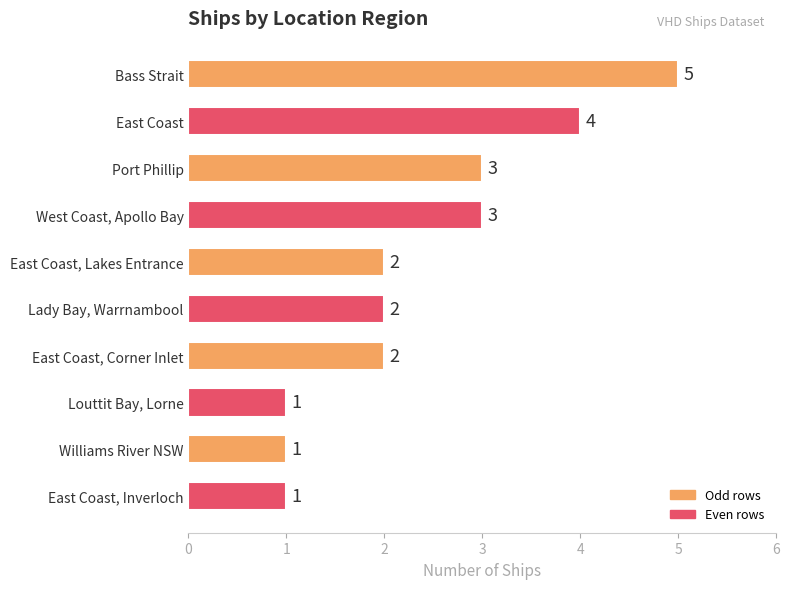

The value at Louttit Bay, Lorne is 1. True or false?

True